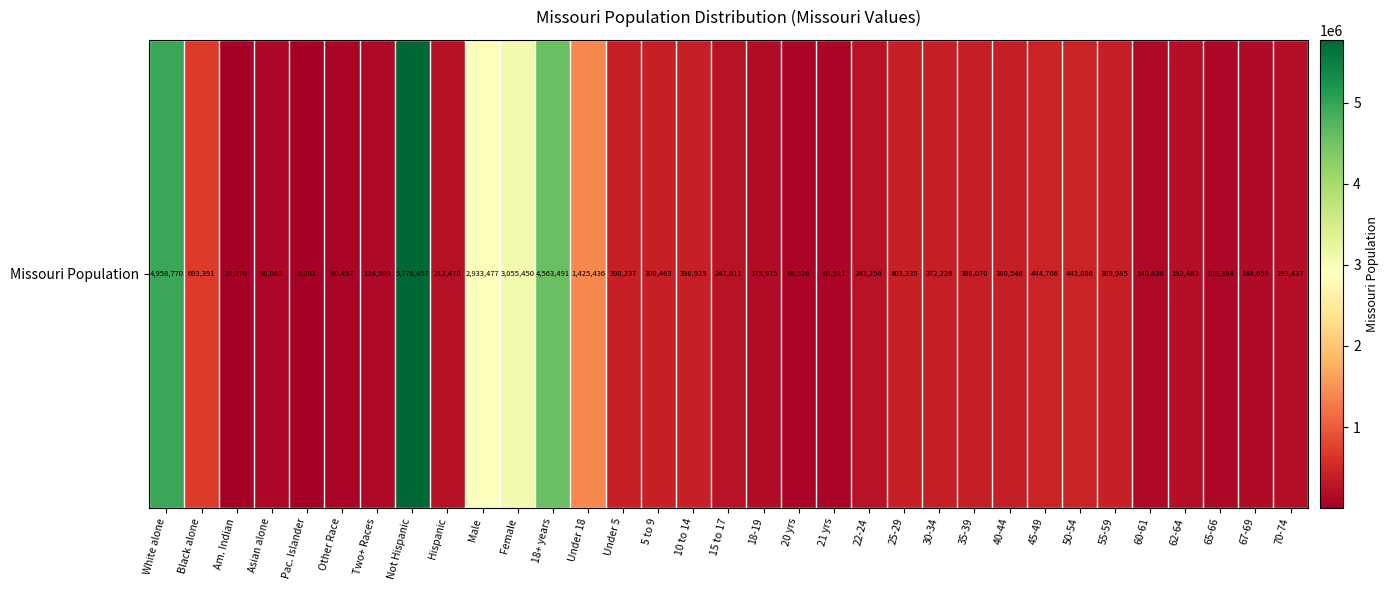

What value does the data have at White alone, to the nearest 50?

4958750